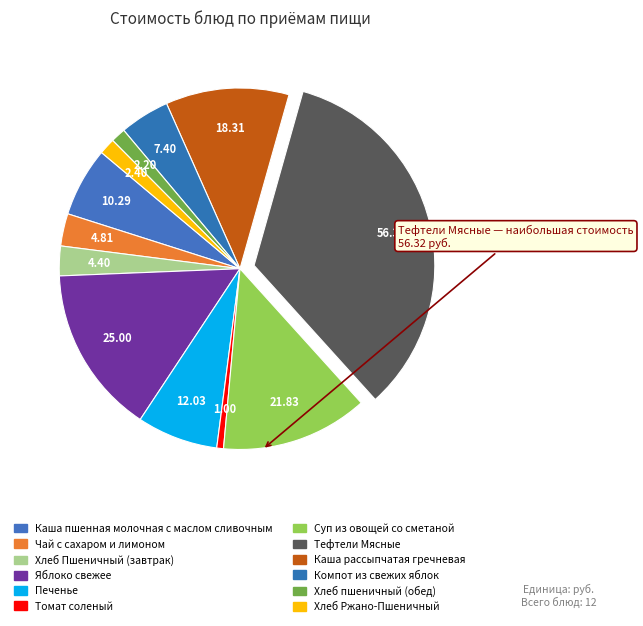

To the nearest percent, what is the combined percentage of Хлеб Ржано-Пшеничный and Чай с сахаром и лимоном?

4%